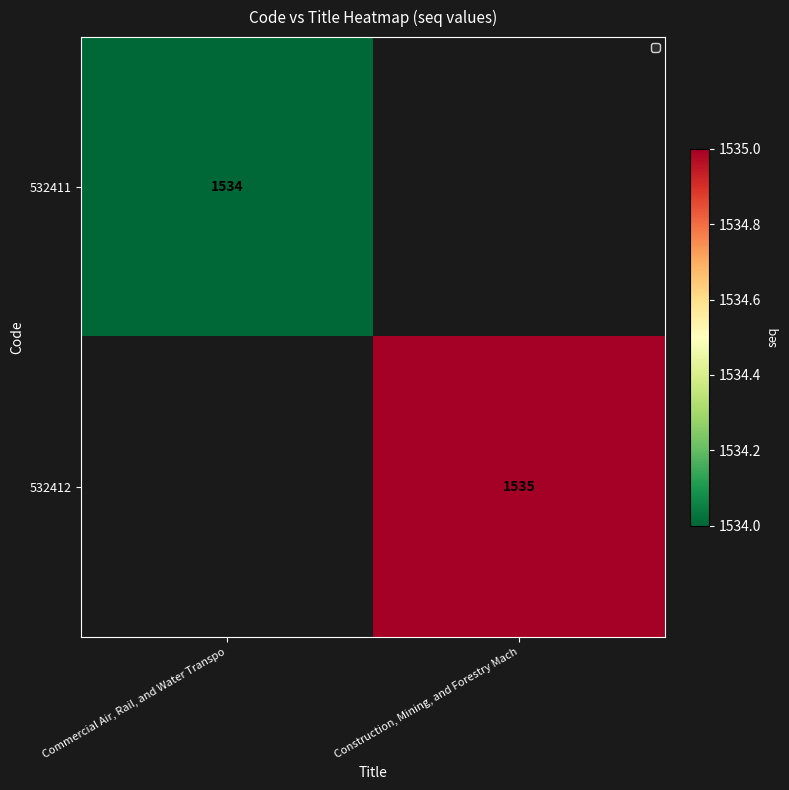

The value of 532412 at Construction, Mining, and Forestry Mach is 1535. True or false?

True